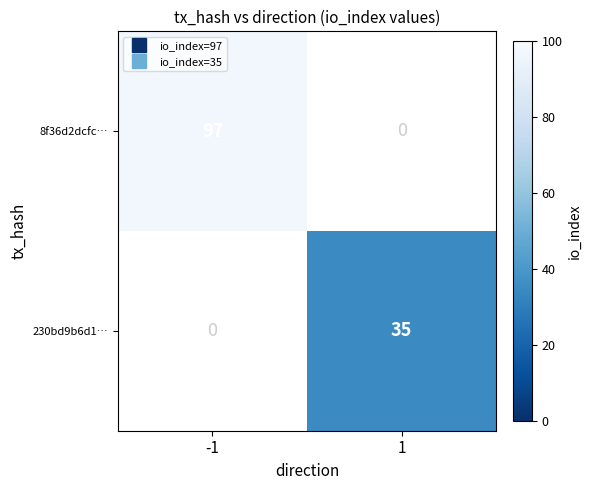

Rank the series at 1 from lowest to highest value.

8f36d2dcfc…, 230bd9b6d1…